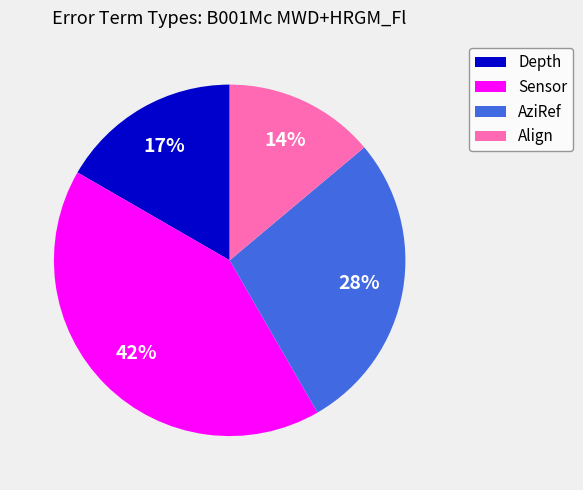

How many segments does this pie chart have?

4